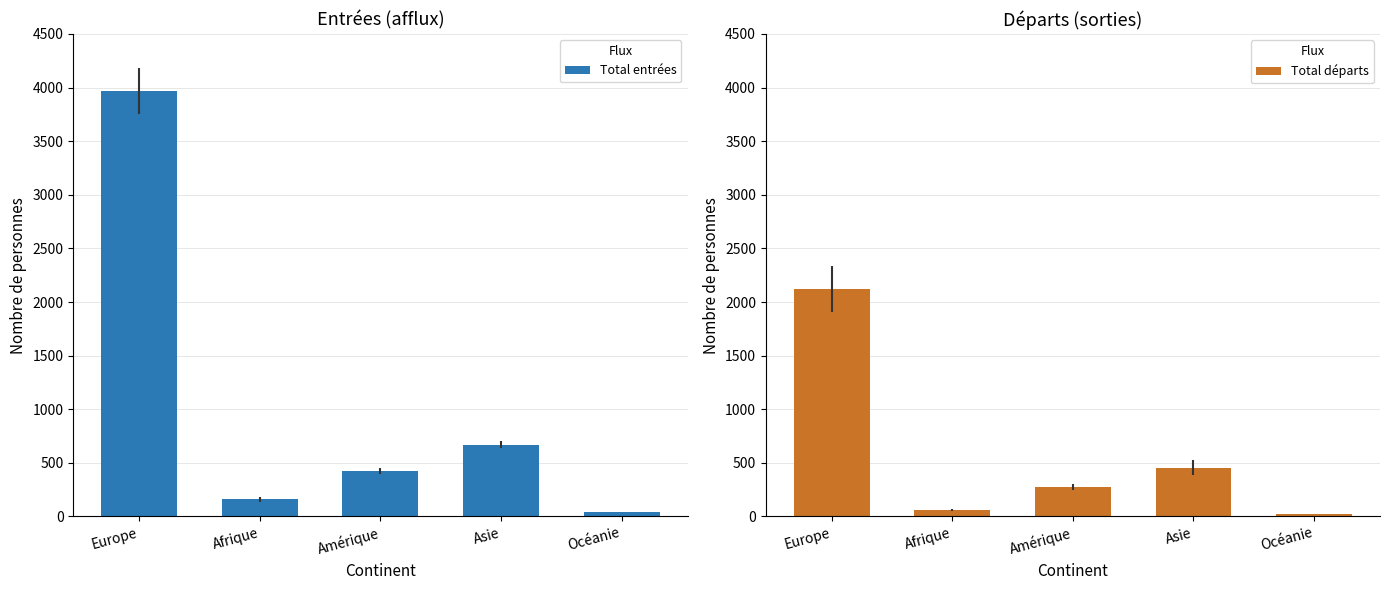

Rank the series at Asie from lowest to highest value.

Total départs, Total entrées